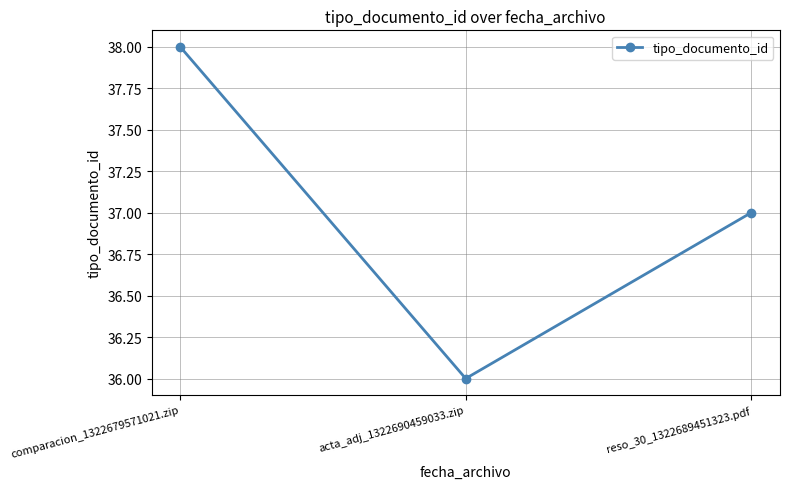

What is the change in value from acta_adj_1322690459033.zip to reso_30_1322689451323.pdf?

+1